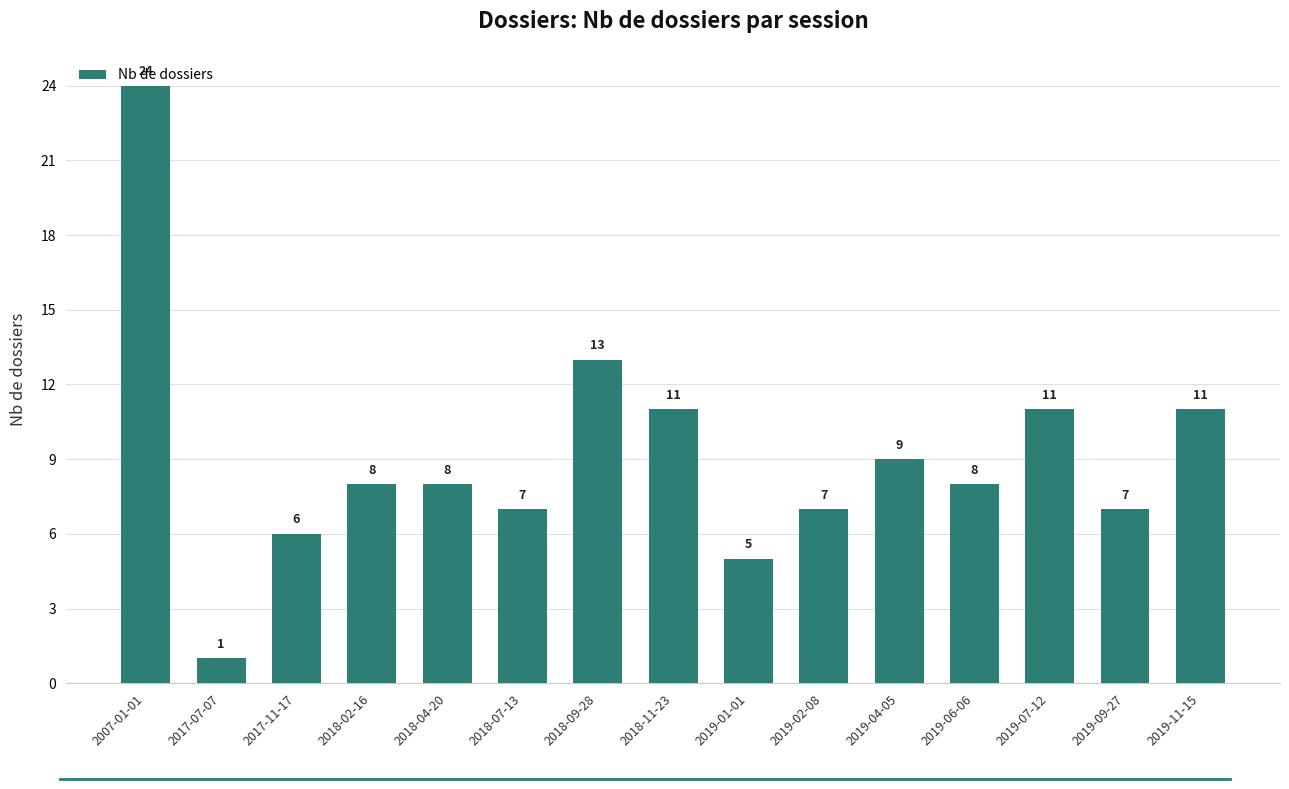

Are the bars grouped side by side (vs. stacked)?

No